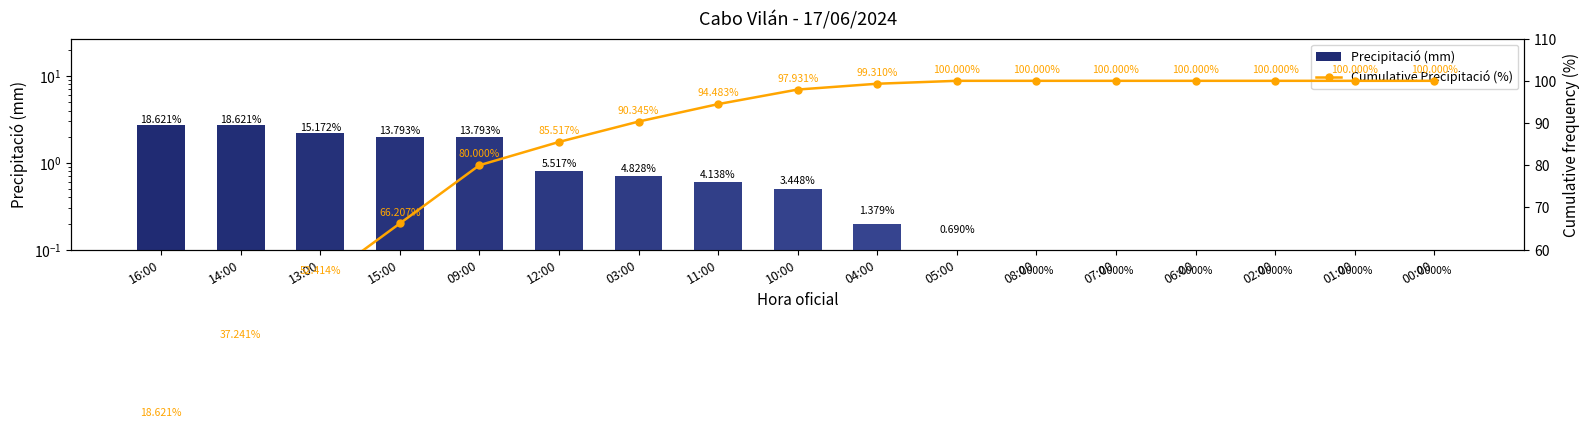

What is the label of the 15th bar from the left?

02:00